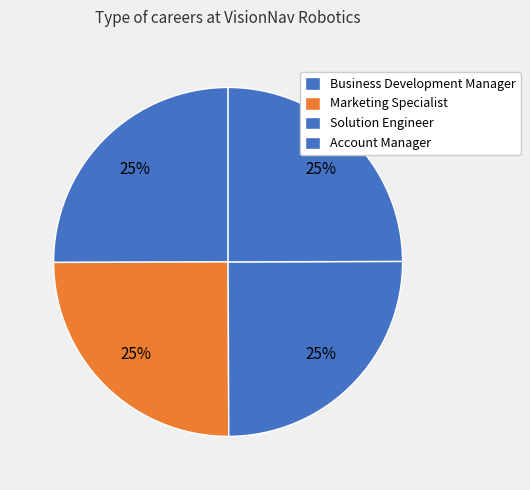

Does any single category account for the majority?

No